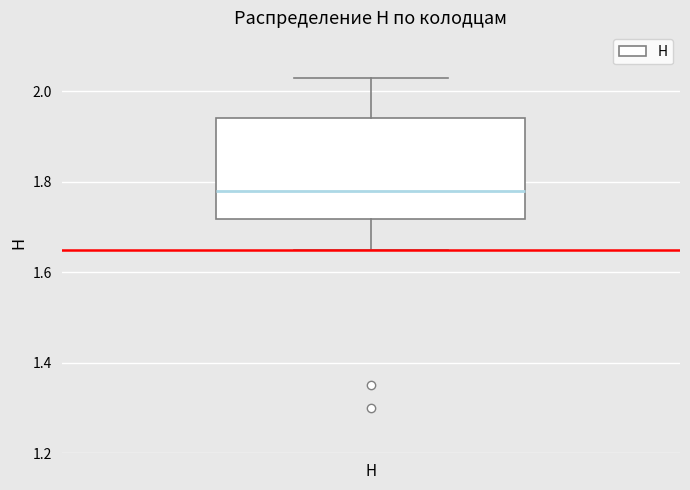

Where does the median line of the box for Н sit on the y-axis? The values are not printed on the chart, so give them approximately, as read against the axis.

1.78